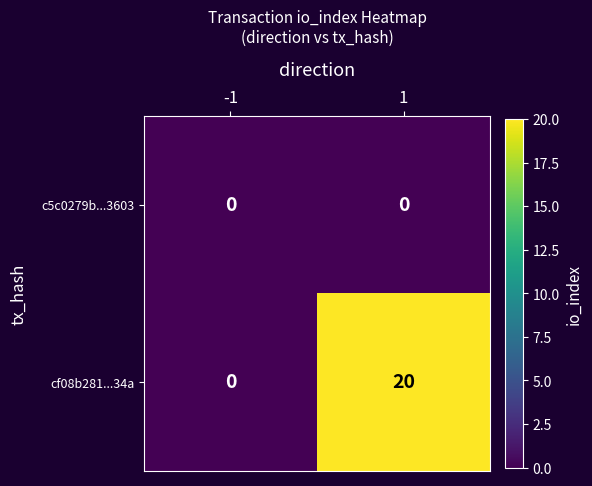

At 1, list the series in order from smallest to largest.

c5c0279b...3603, cf08b281...34a